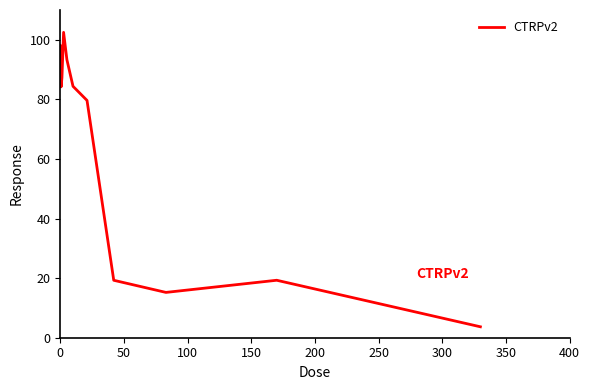

What is the greatest value displayed?

102.5